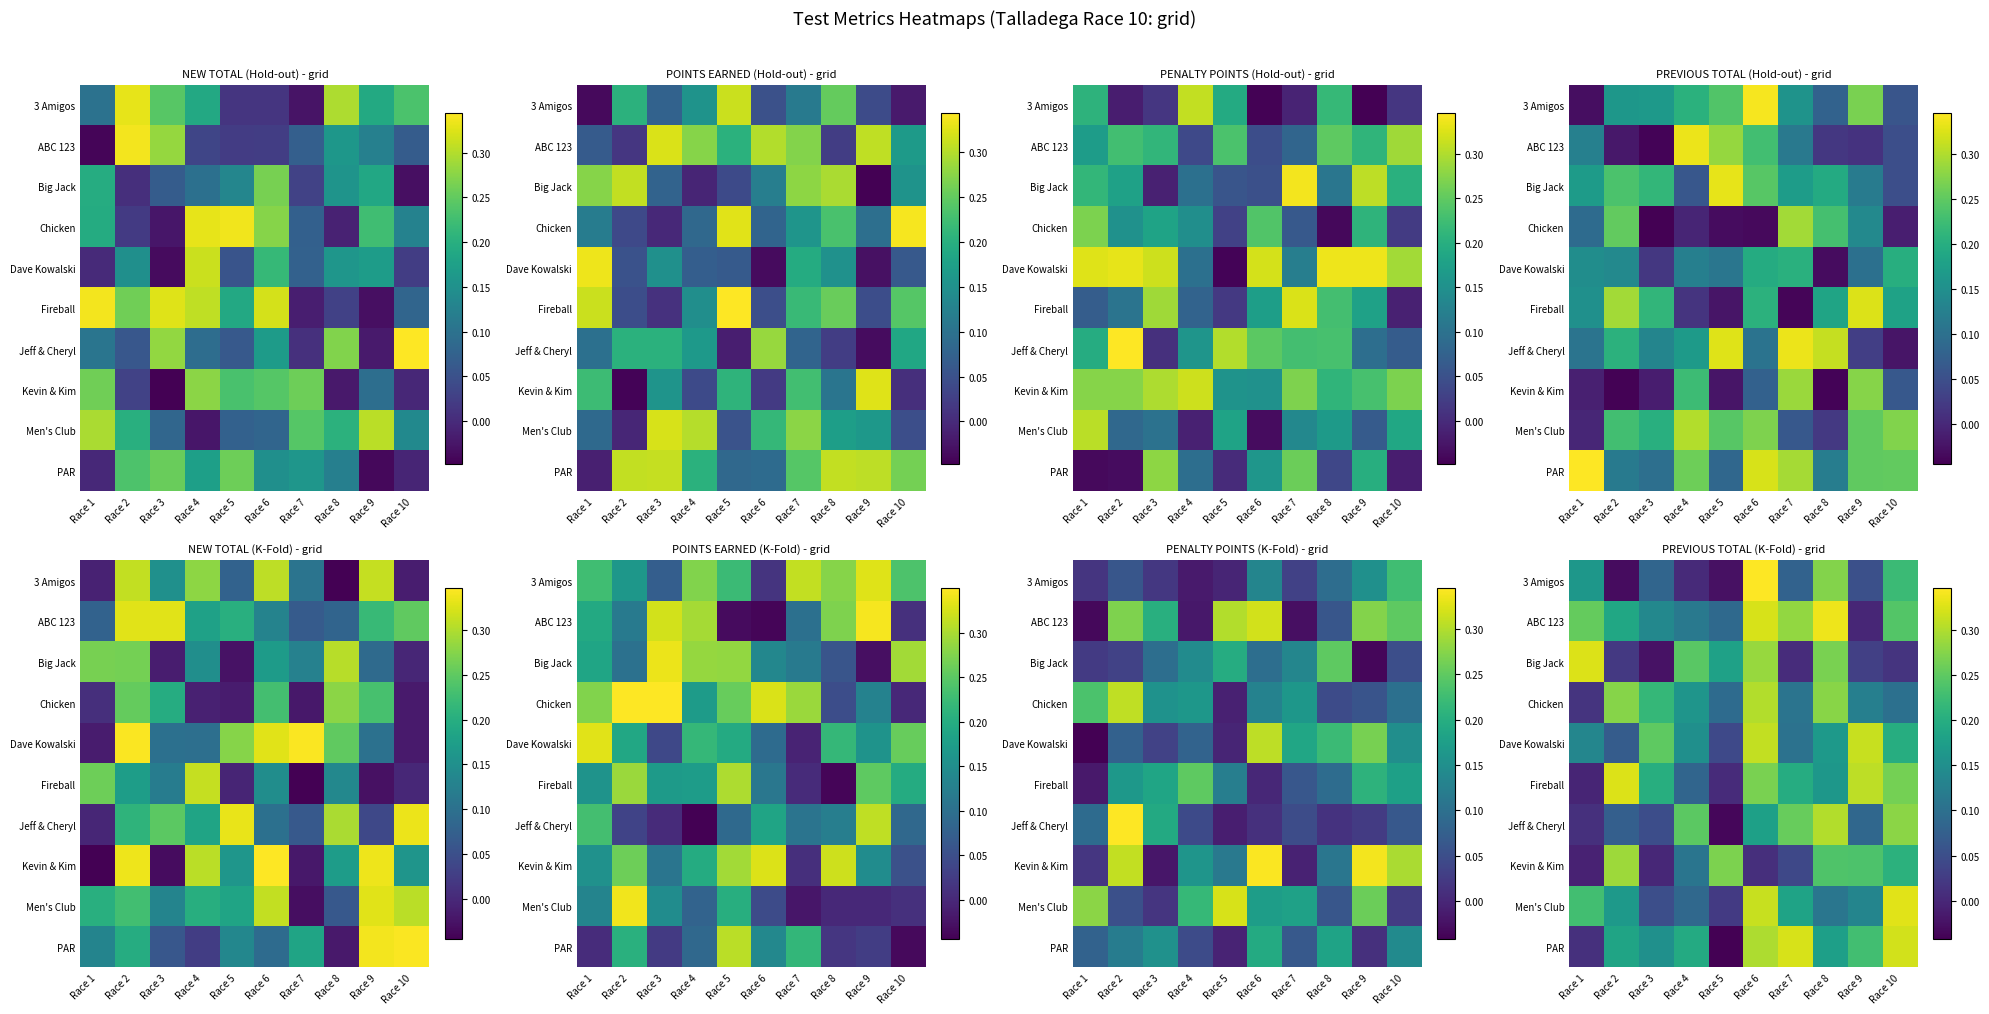

At which category does the chart reach its minimum across all series?

Race 5